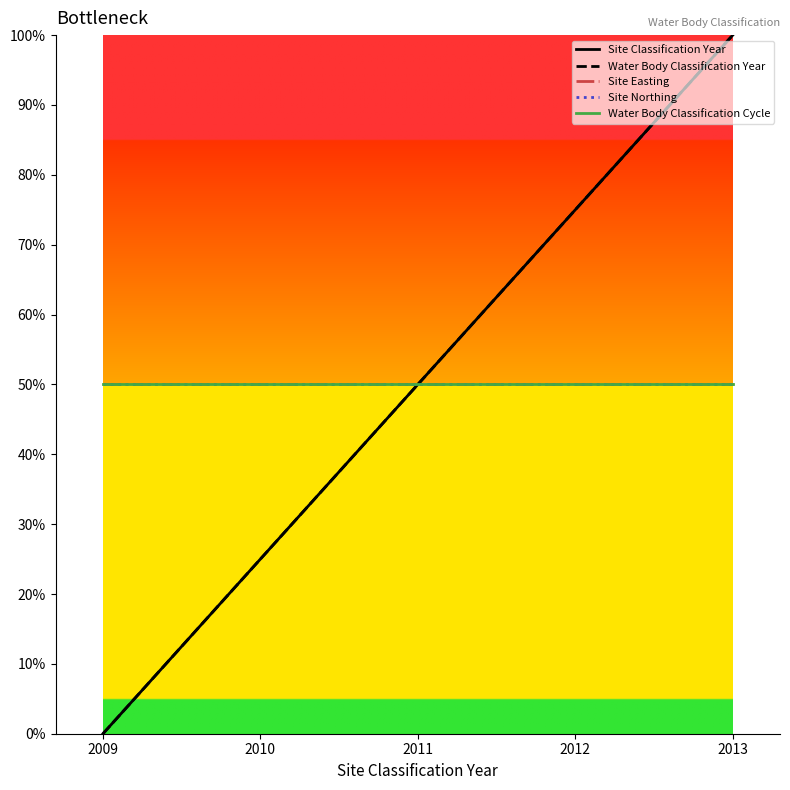

What is the minimum value for Site Northing?

0.5